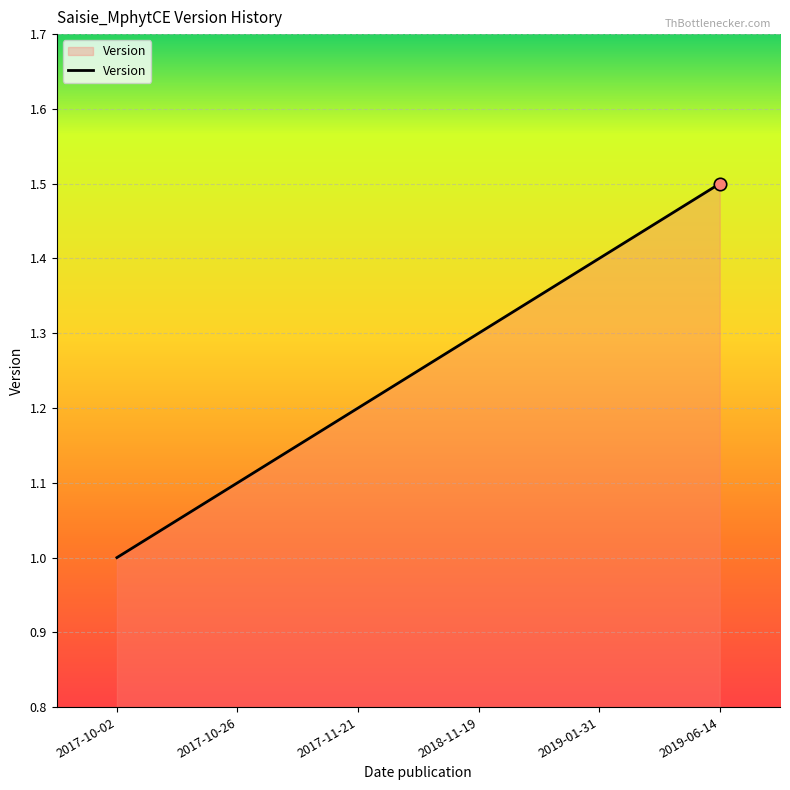

What is the ratio of the value at 2017-10-26 to the value at 2017-10-02?

1.1